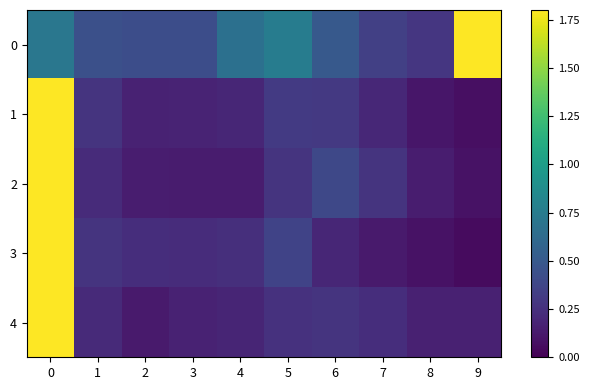

Between 7 and 9, which is larger?

9